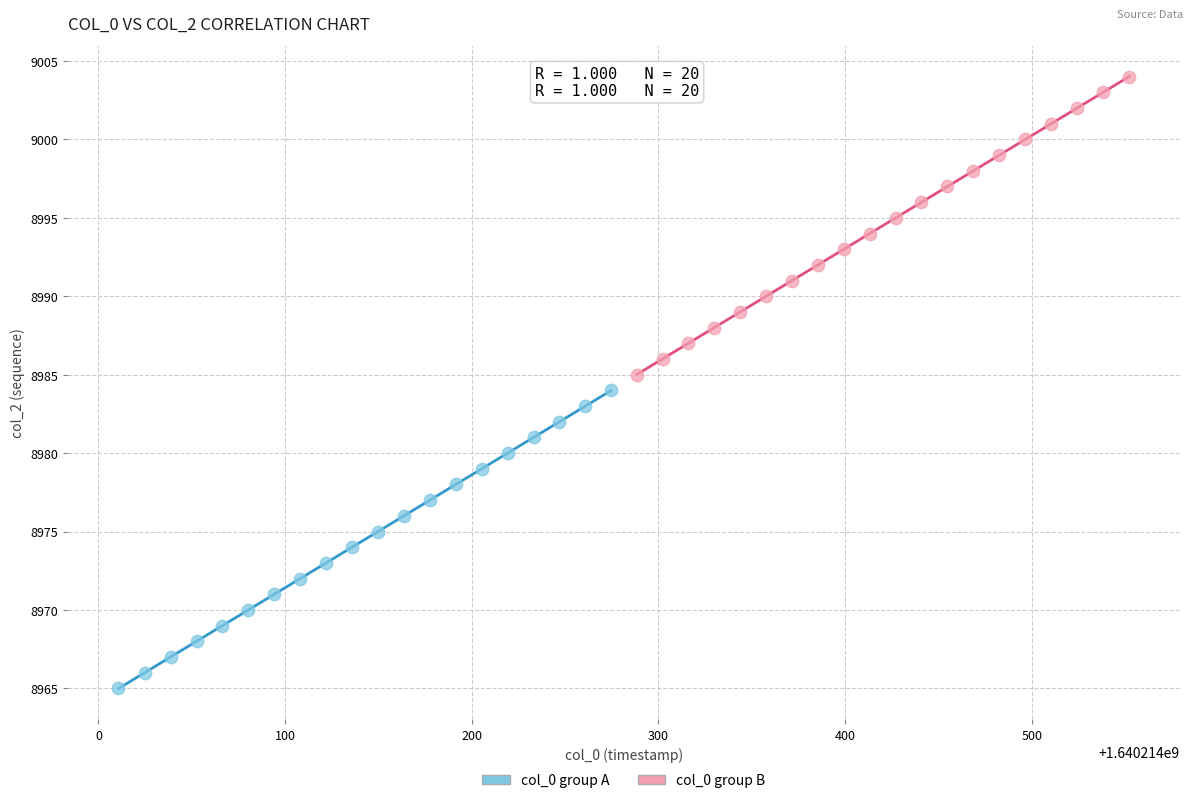

Which series reaches the minimum Y coordinate?

col_0 group A